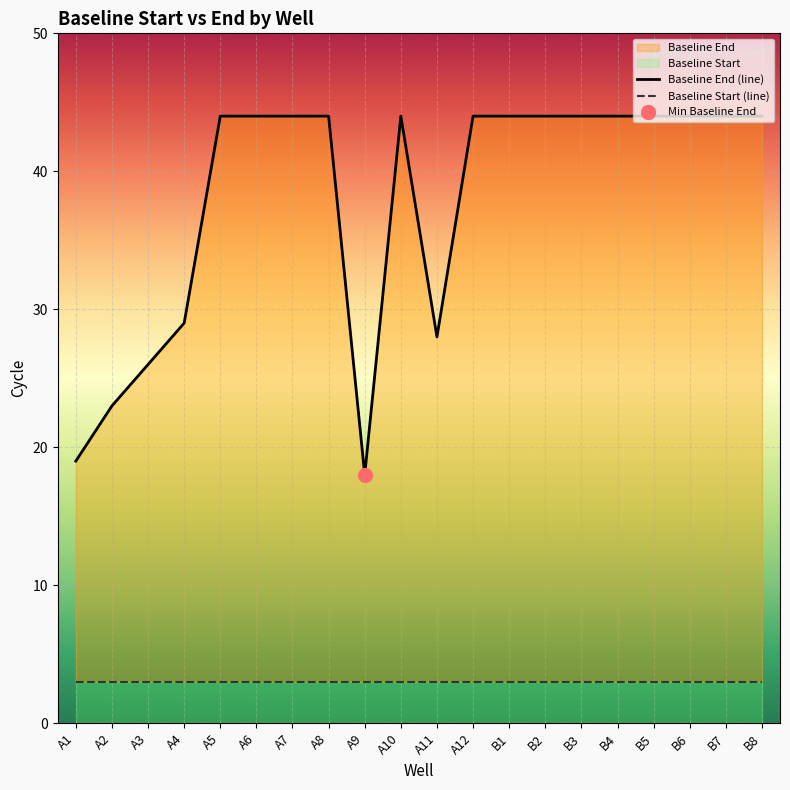

Where is the first local minimum for Baseline End (line)?

A9